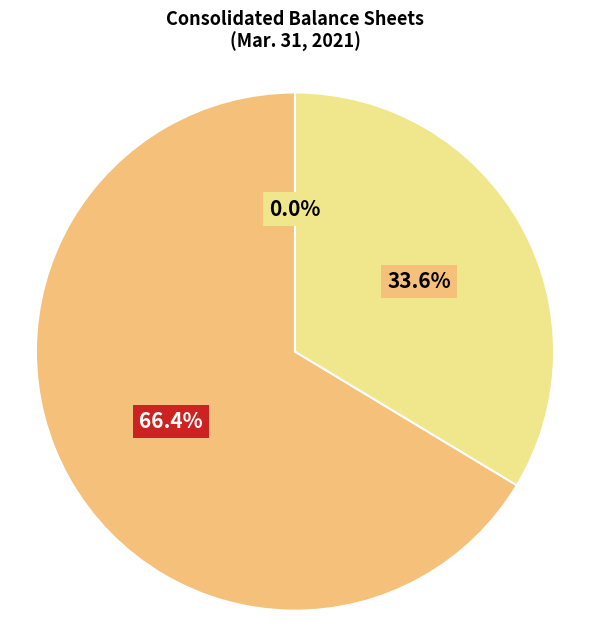

Is there any slice that represents more than half of the pie?

Yes